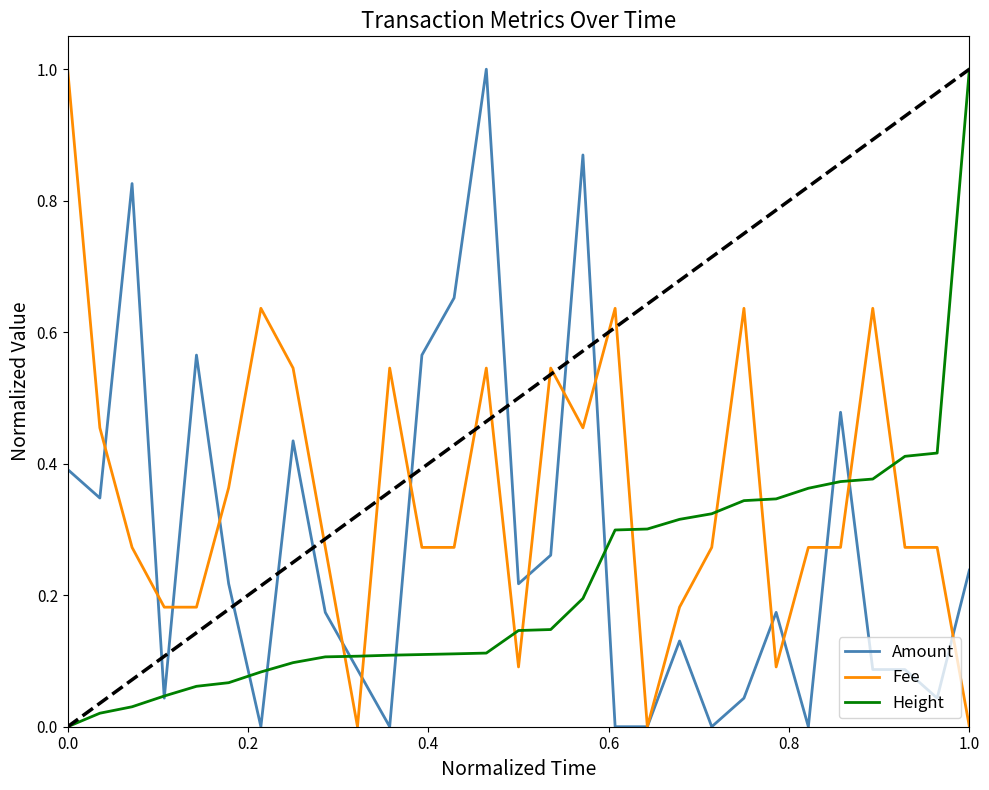

Does the chart display data point markers on the line(s)?

No